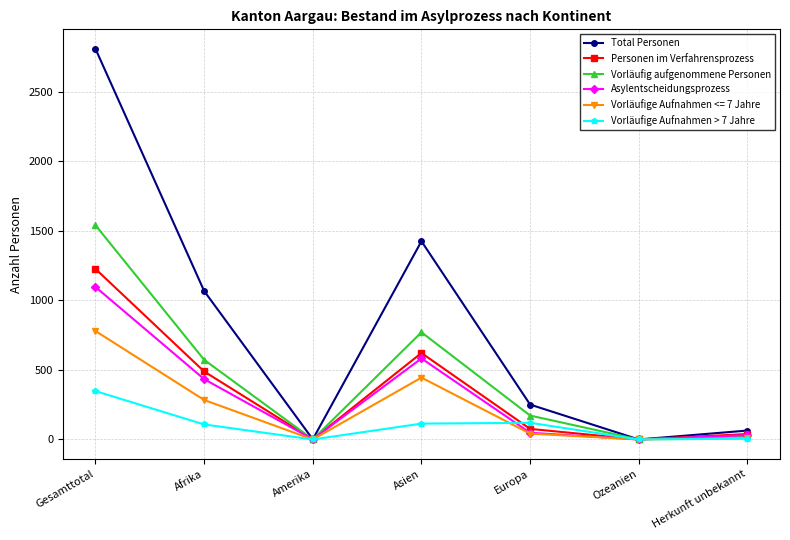

Rank the series by their maximum value, from highest to lowest.

Total Personen, Vorläufig aufgenommene Personen, Personen im Verfahrensprozess, Asylentscheidungsprozess, Vorläufige Aufnahmen <= 7 Jahre, Vorläufige Aufnahmen > 7 Jahre